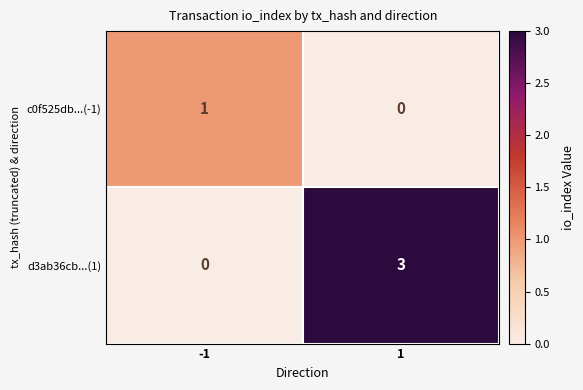

Reading right to left, list all the values displayed in this chart.

c0f525db...(-1): 1=0	-1=1
d3ab36cb...(1): 1=3	-1=0